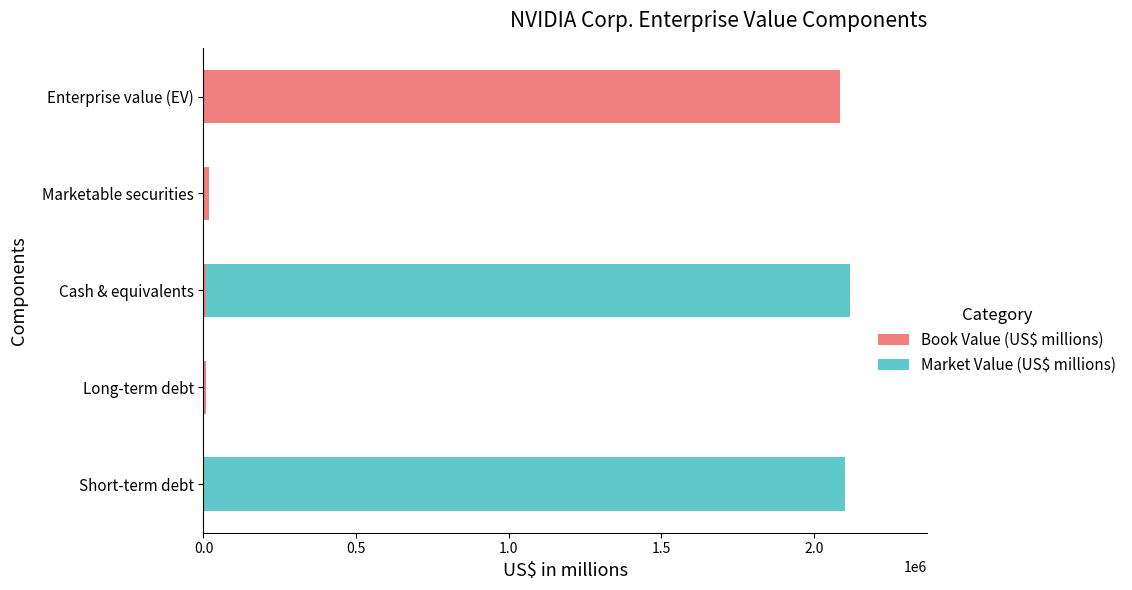

The Book Value (US$ millions) series shows 544497 at Enterprise value (EV). True or false?

False